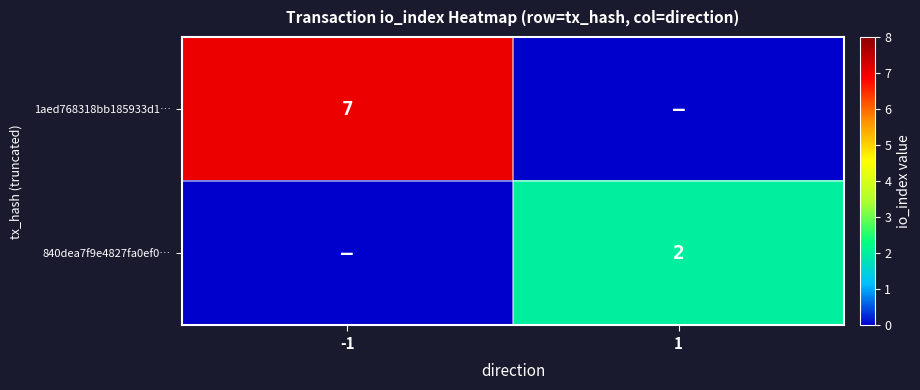

The 840dea7f9e4827fa0ef0… series shows 2 at 1. True or false?

True